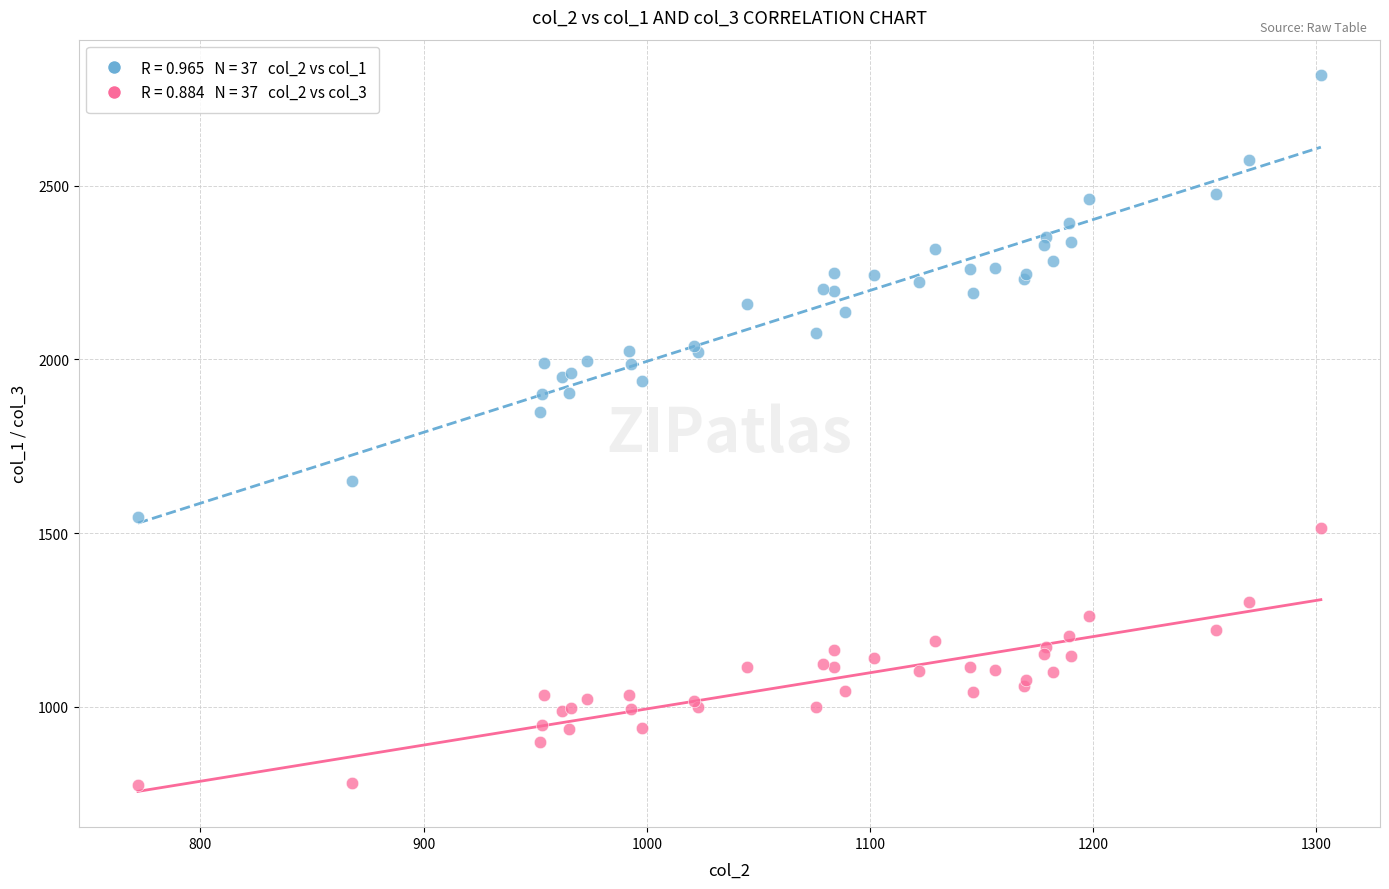

Across all series, what Y value is closest to 1795?

1850